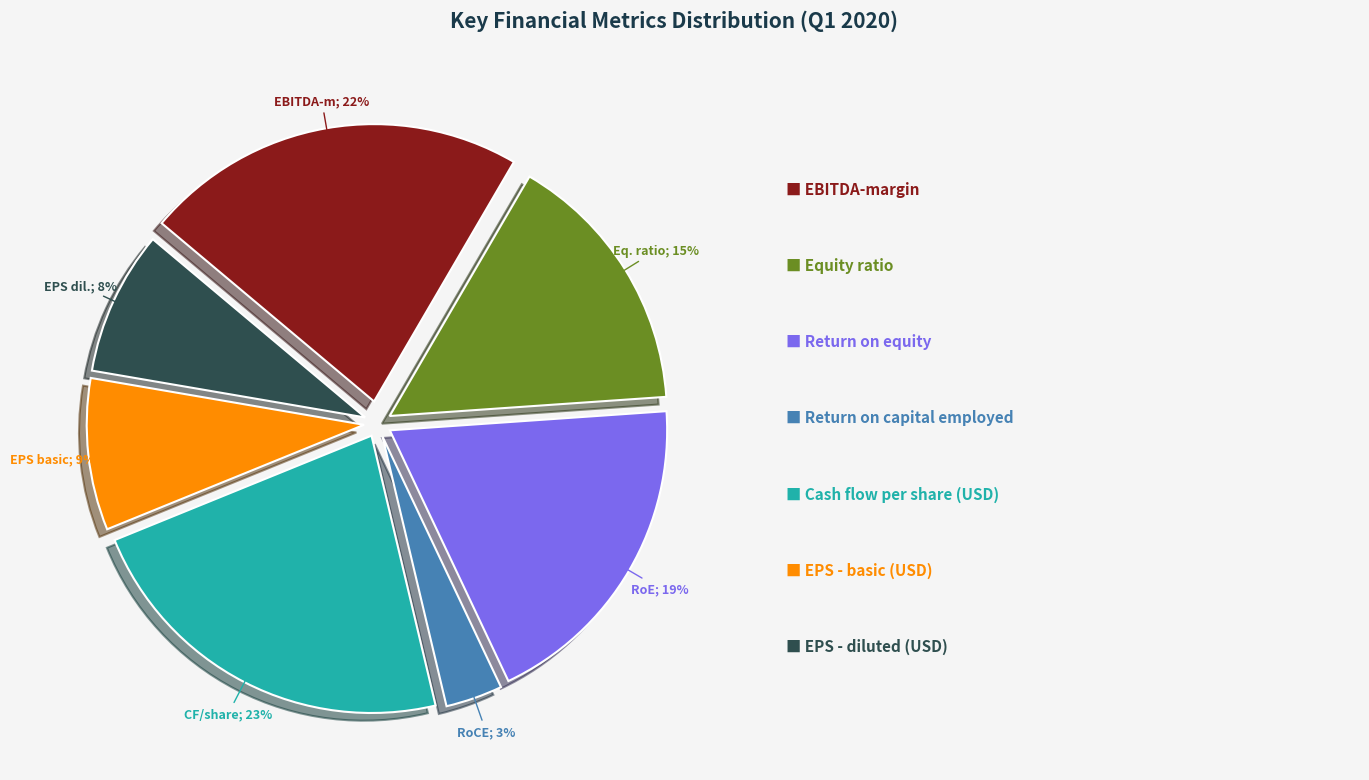

To the nearest percent, what is the average slice percentage?

14%